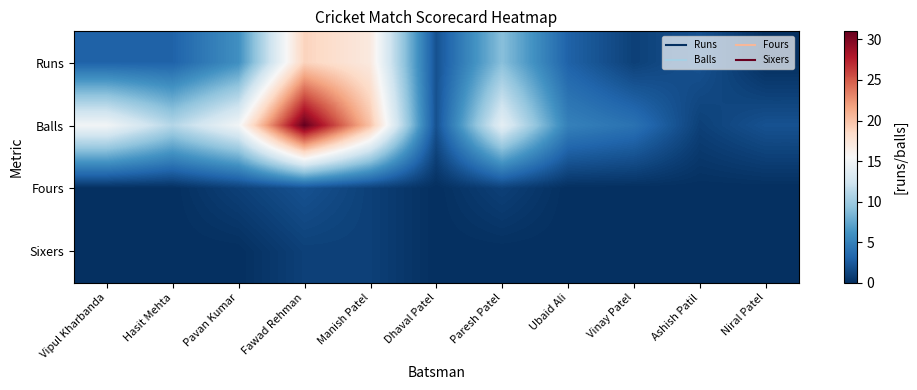

Which series has the widest spread of values?

Balls